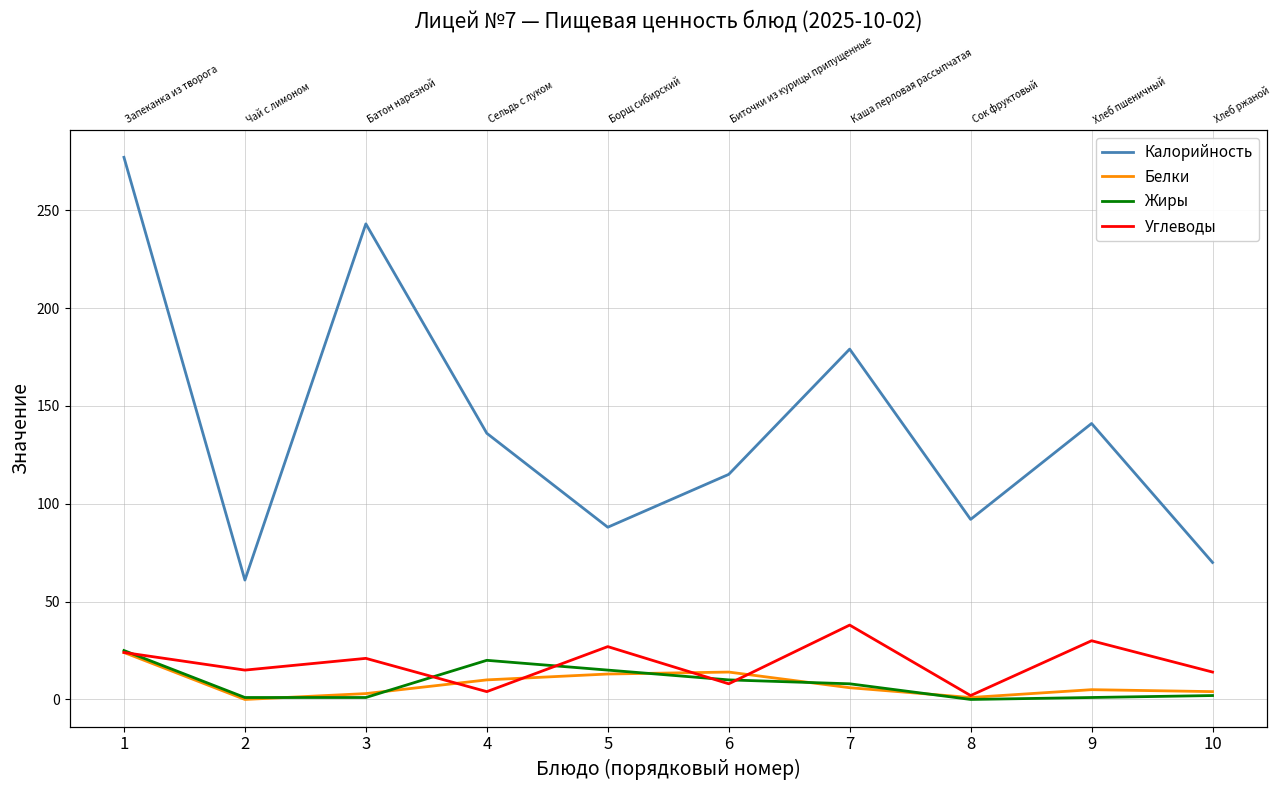

What is the maximum value shown in the chart?

277